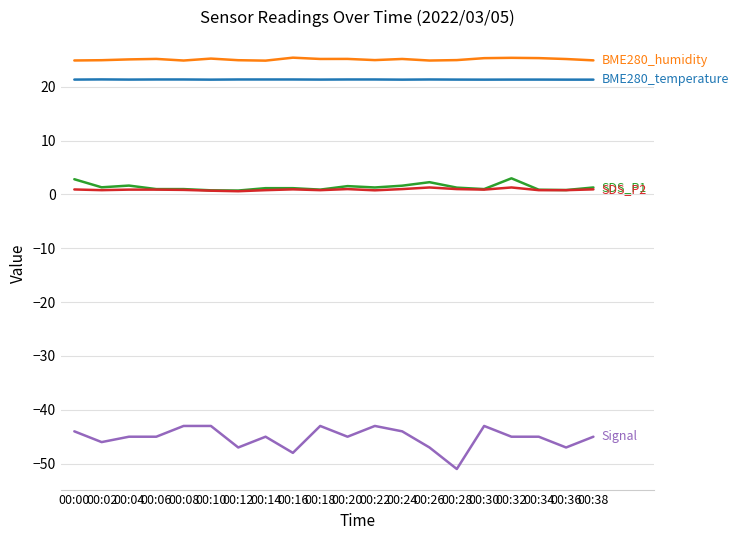

What is the maximum value shown in the chart?

25.4